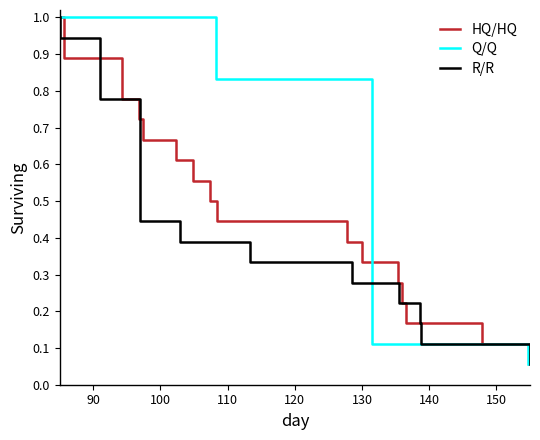

How many lines are shown in the chart?

3